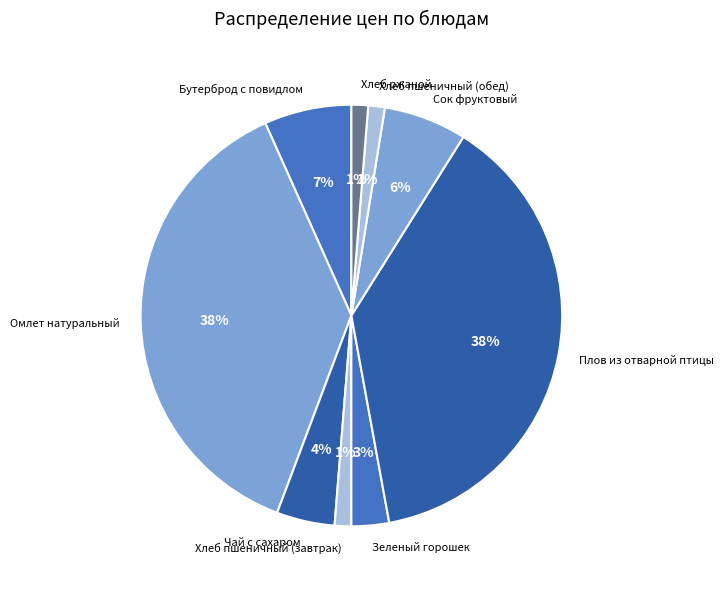

How many segments does this pie chart have?

9